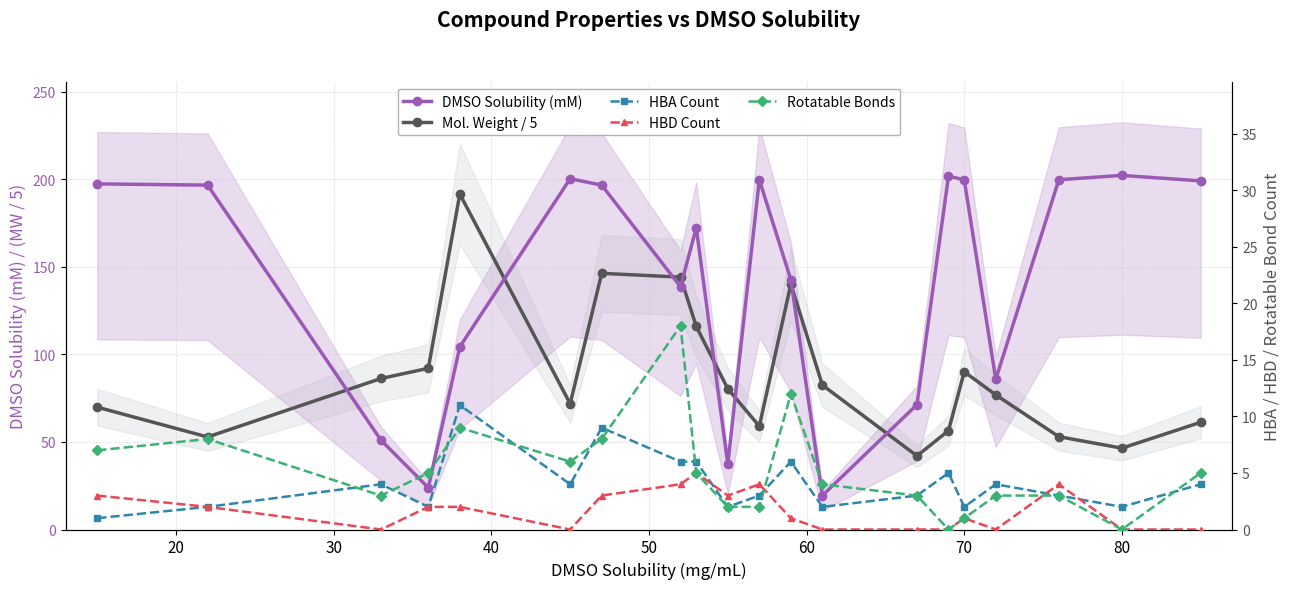

How many lines are shown in the chart?

5